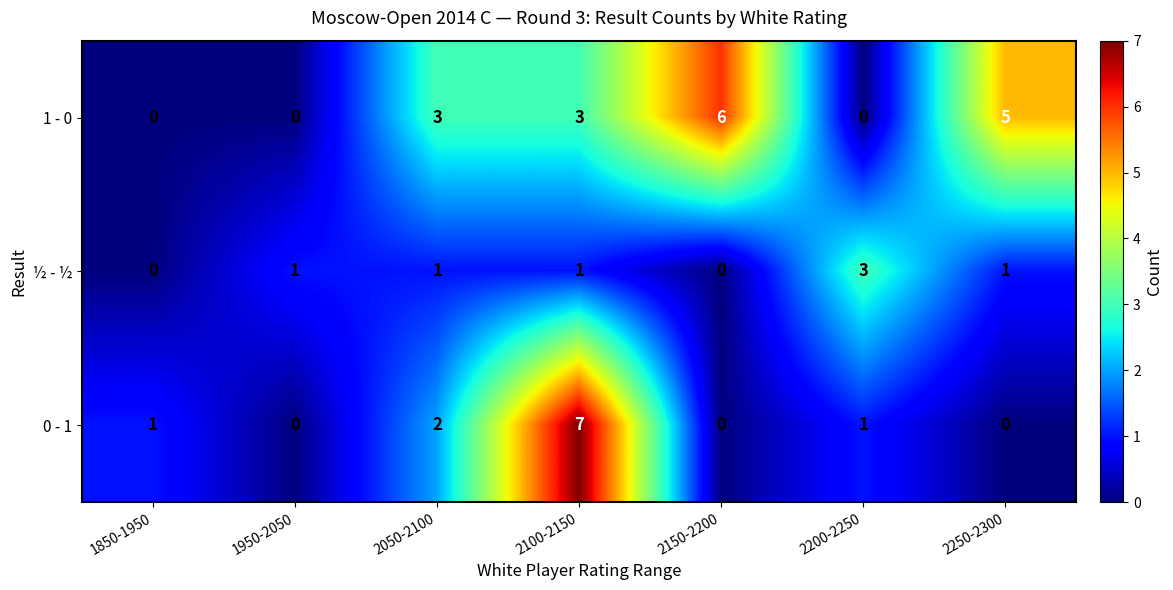

Which series has the largest range (max minus min)?

0 - 1